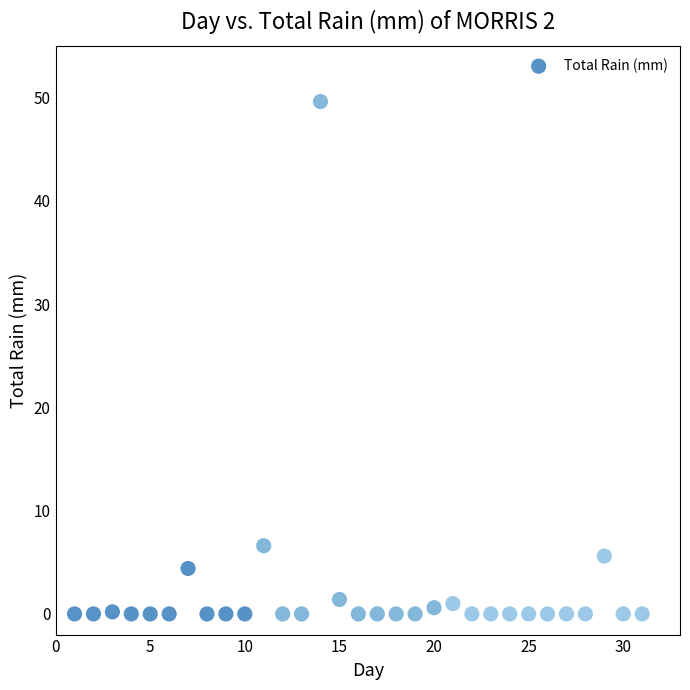

What is the range of Y values (max minus min)?

49.6